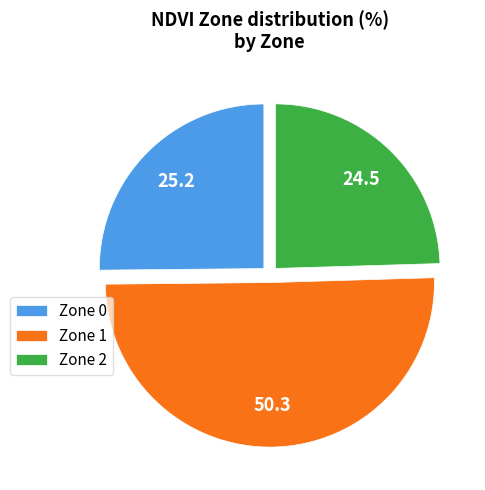

Which category accounts for the majority?

Zone 1